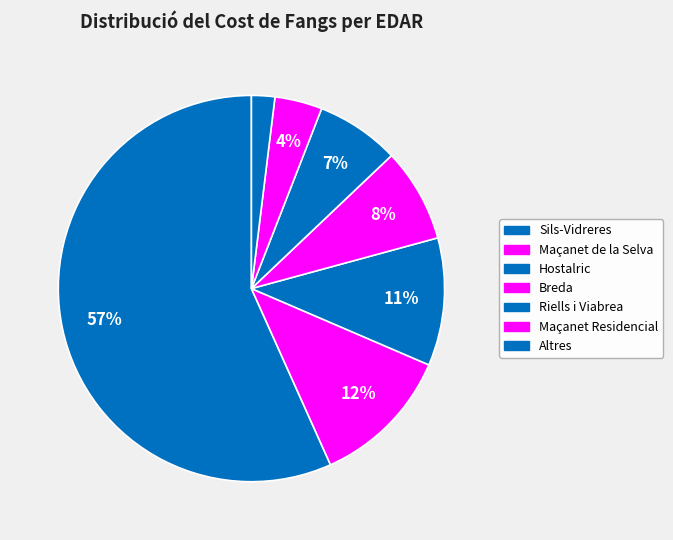

How many segments does this pie chart have?

7